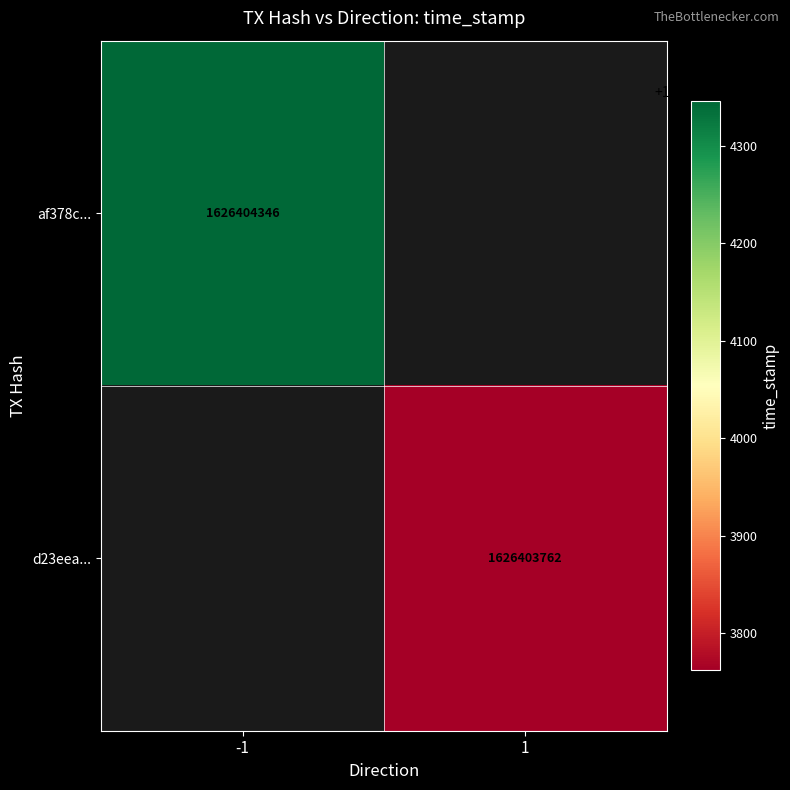

Is the value of d23eea41d18a979d1d2976e4267f214aa024351 at time_stamp greater than the value of af378cdeaf0e27c4e547947ecfcc62031182fee at time_stamp?

No